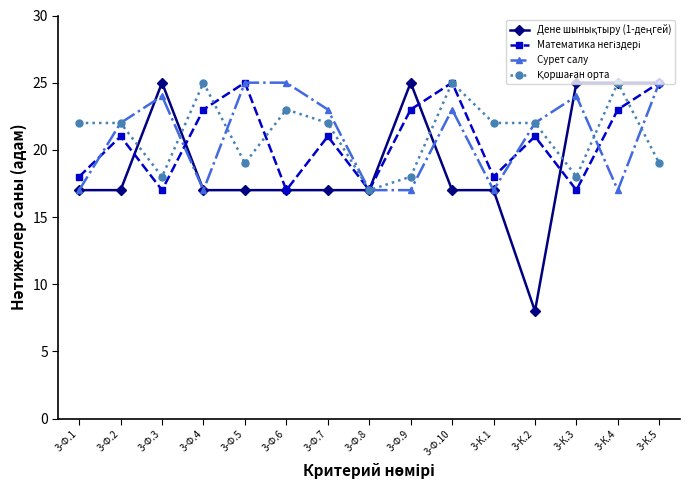

Read the Сурет салу value at 3-К.3.

24